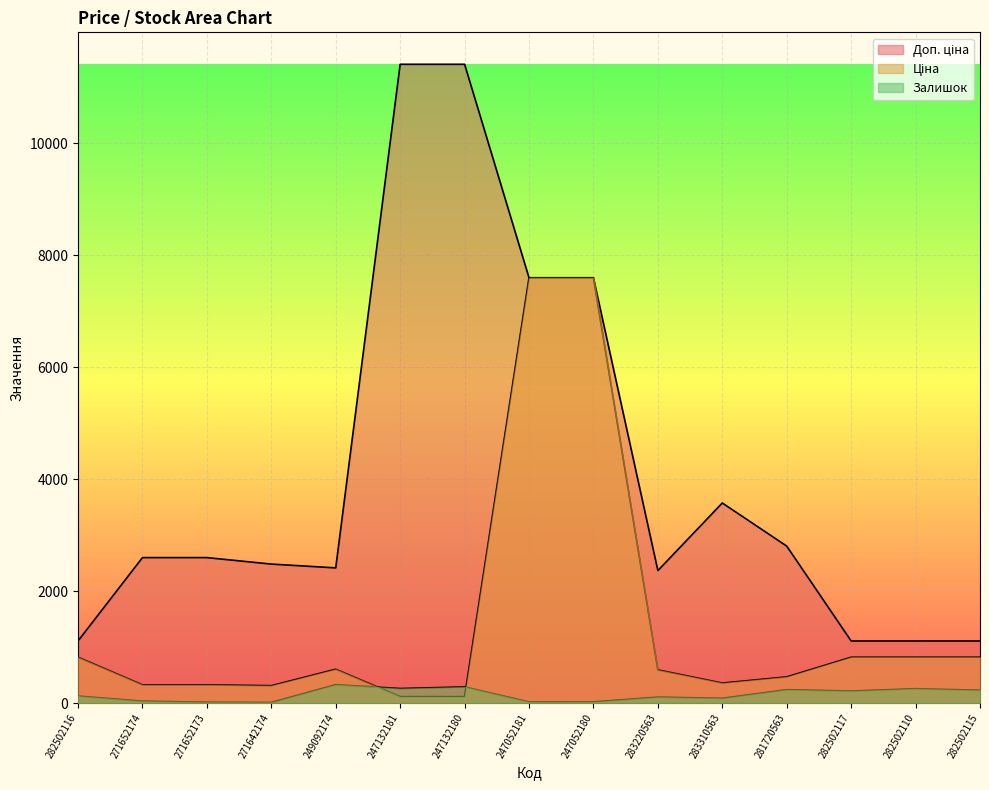

Which series has the largest total across all categories?

Доп. ціна